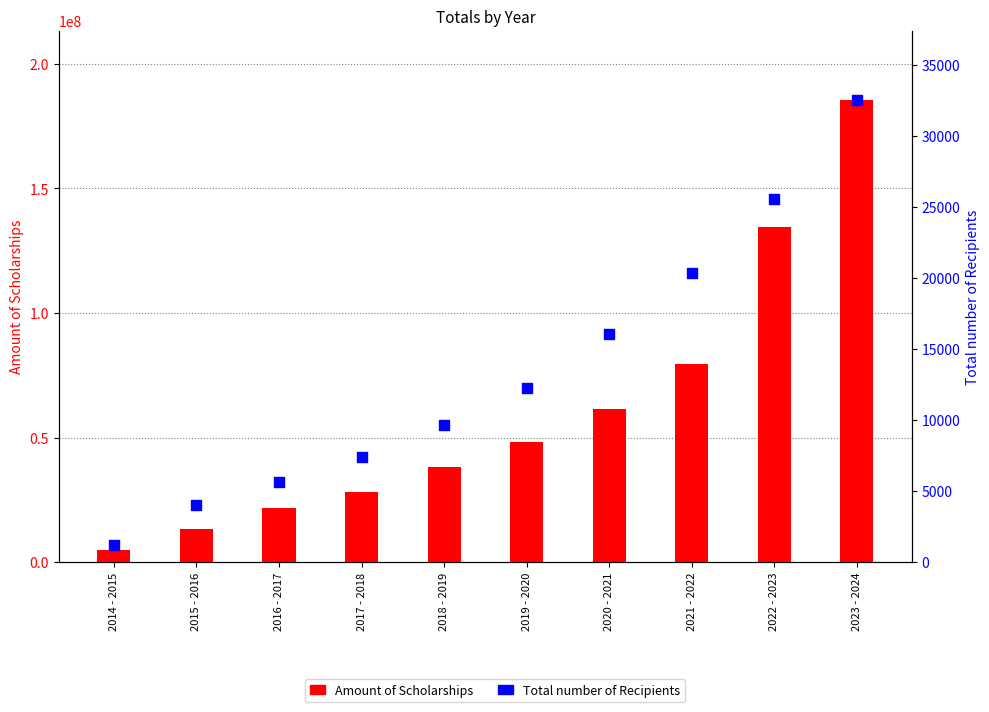

Which series reaches the maximum Y coordinate?

Amount of Scholarships